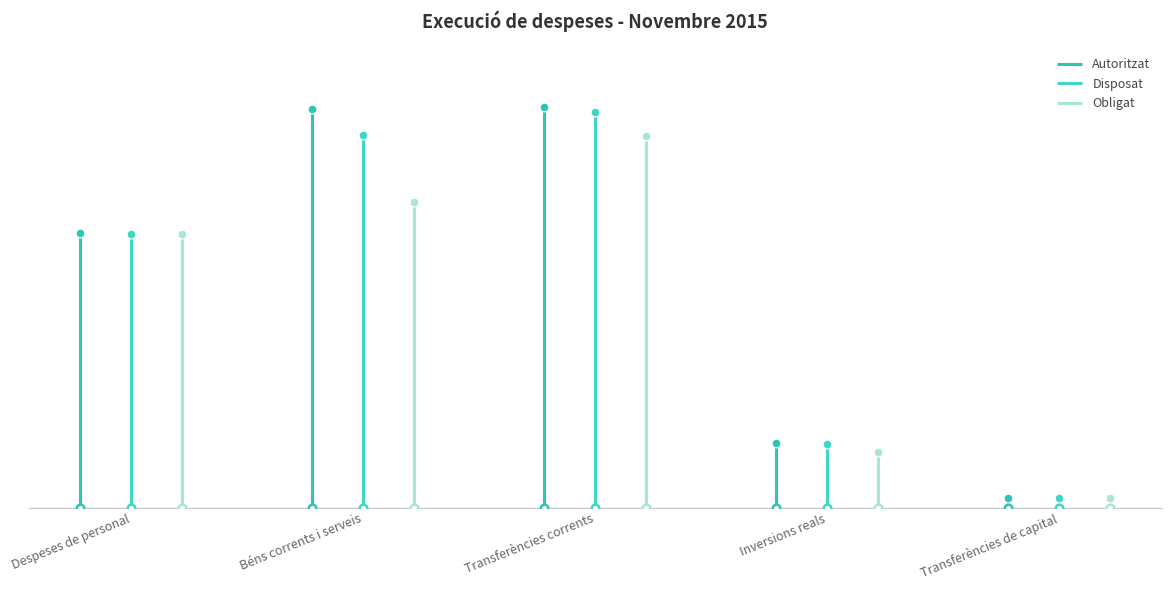

Is the value of Obligat at Transferències de capital greater than the value of Disposat at Despeses de personal?

No